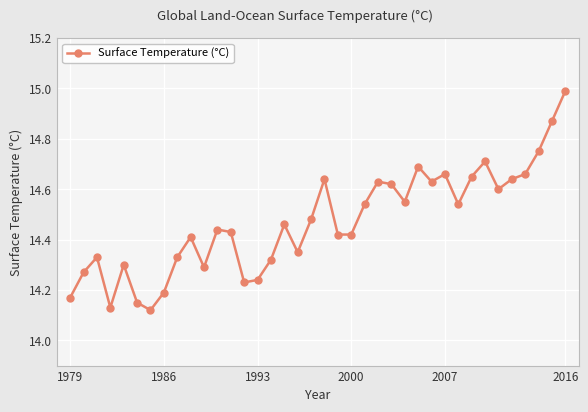

True or false: there are more than 0 points higher than both neighbors.

True